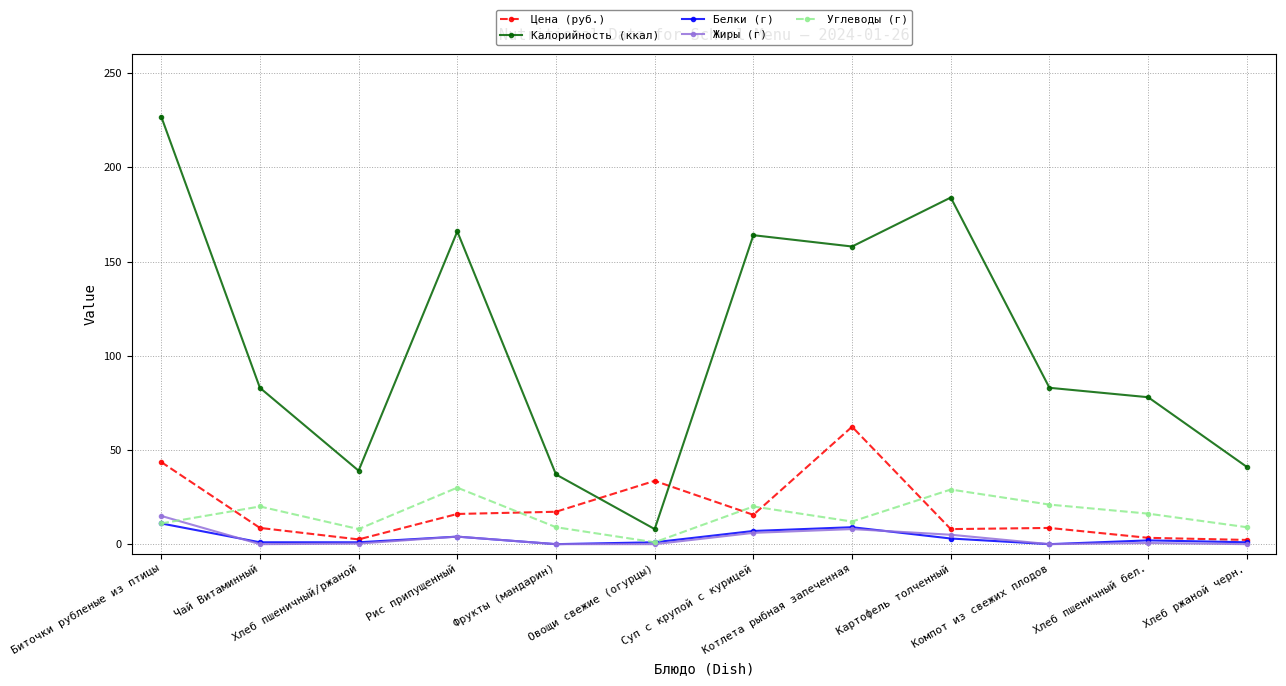

At which label does Калорийность (ккал) first exceed 83?

Биточки рубленые из птицы